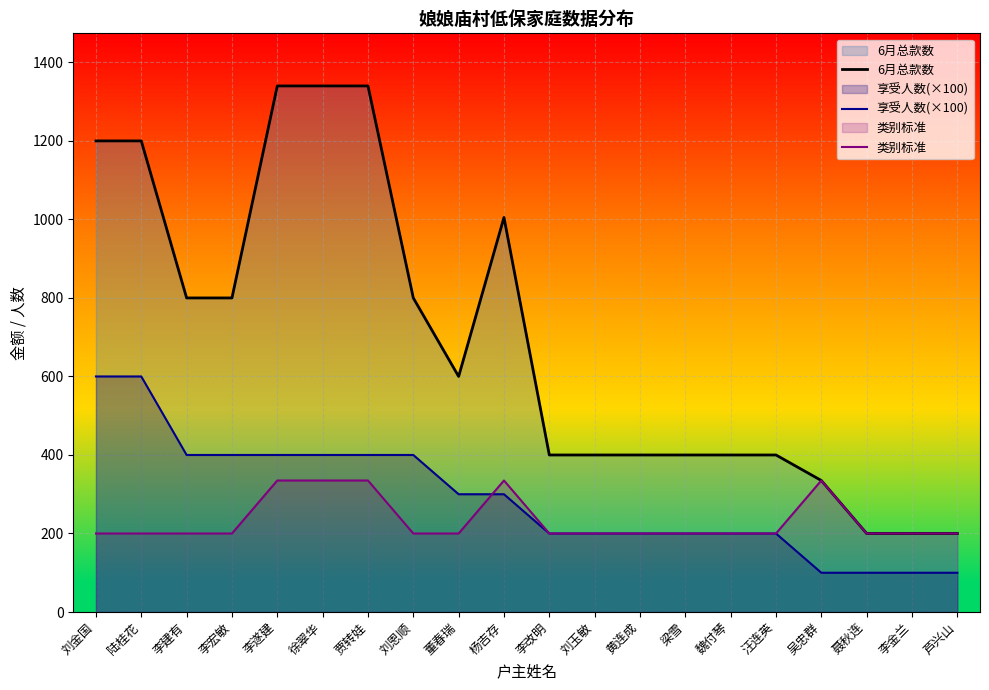

What is the maximum value shown in the chart?

1340